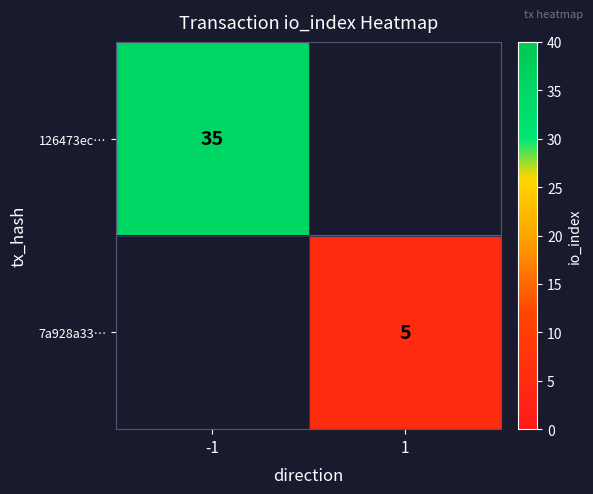

The value of 7a928a33… at 1 is 5. True or false?

True